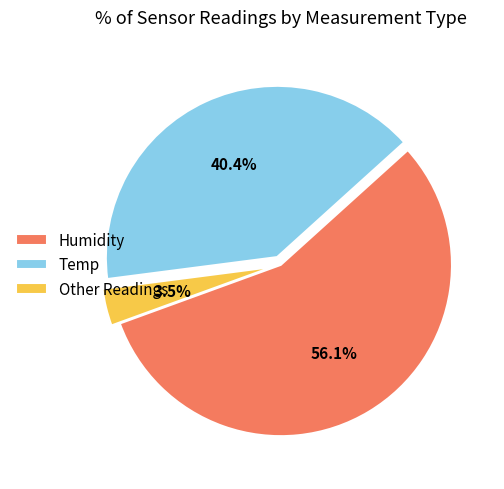

How many slices are in this pie chart?

3